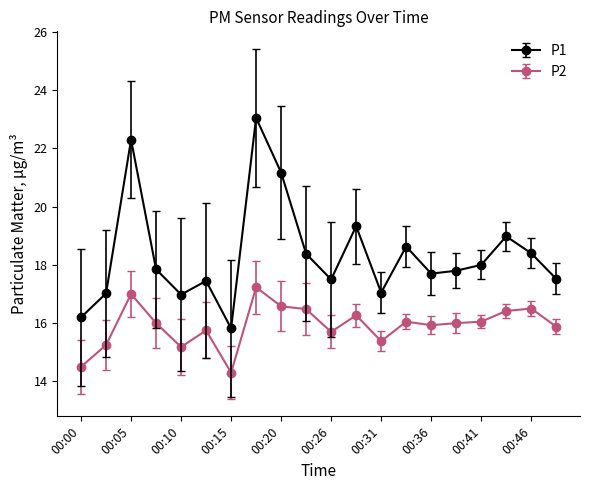

What is the value of the P2 point at the 17th from the left?

16.1